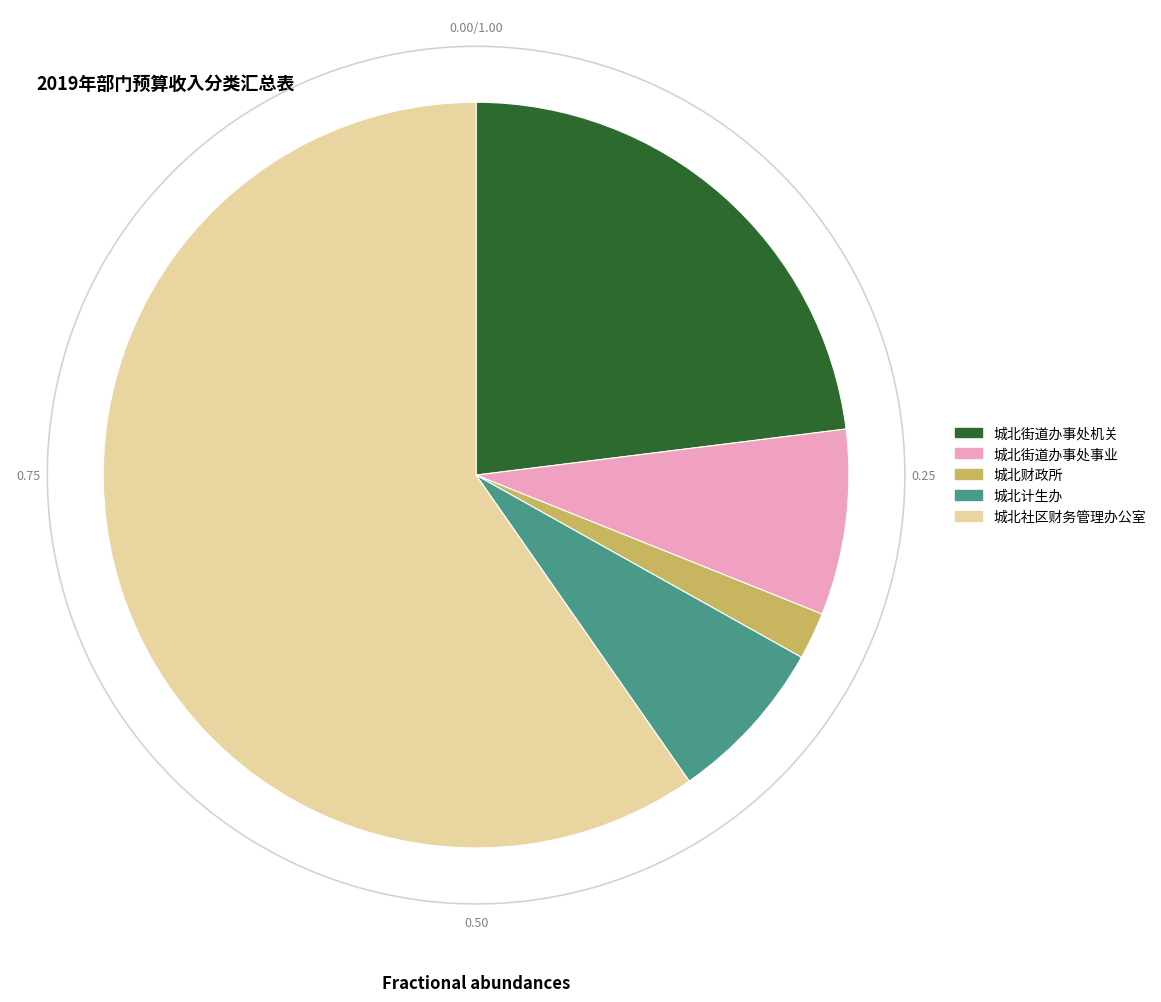

Which slice is the largest?

城北社区财务管理办公室